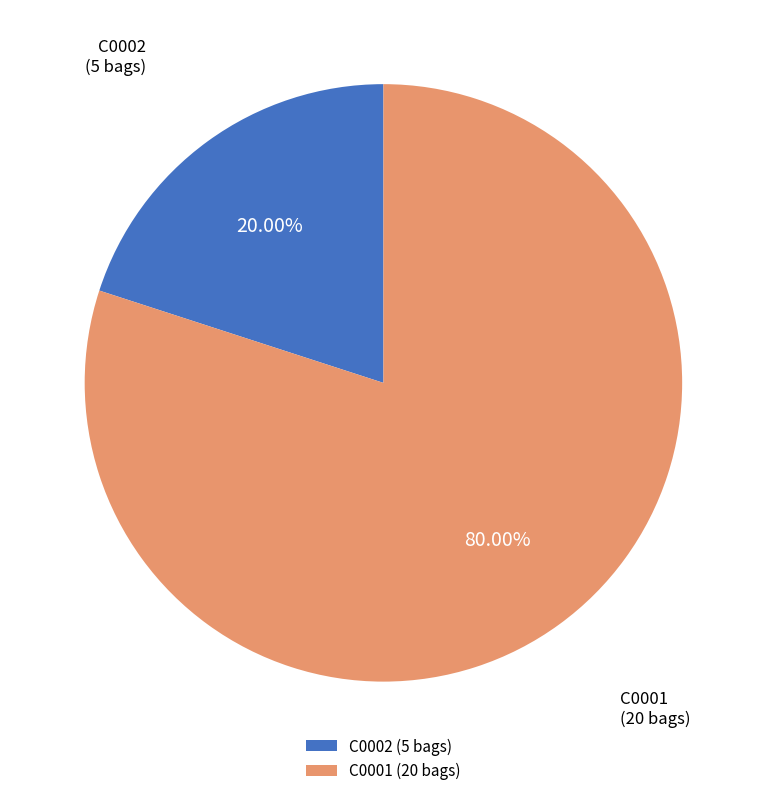

What is the ratio of the value at C0001 to the value at C0002?

4.0